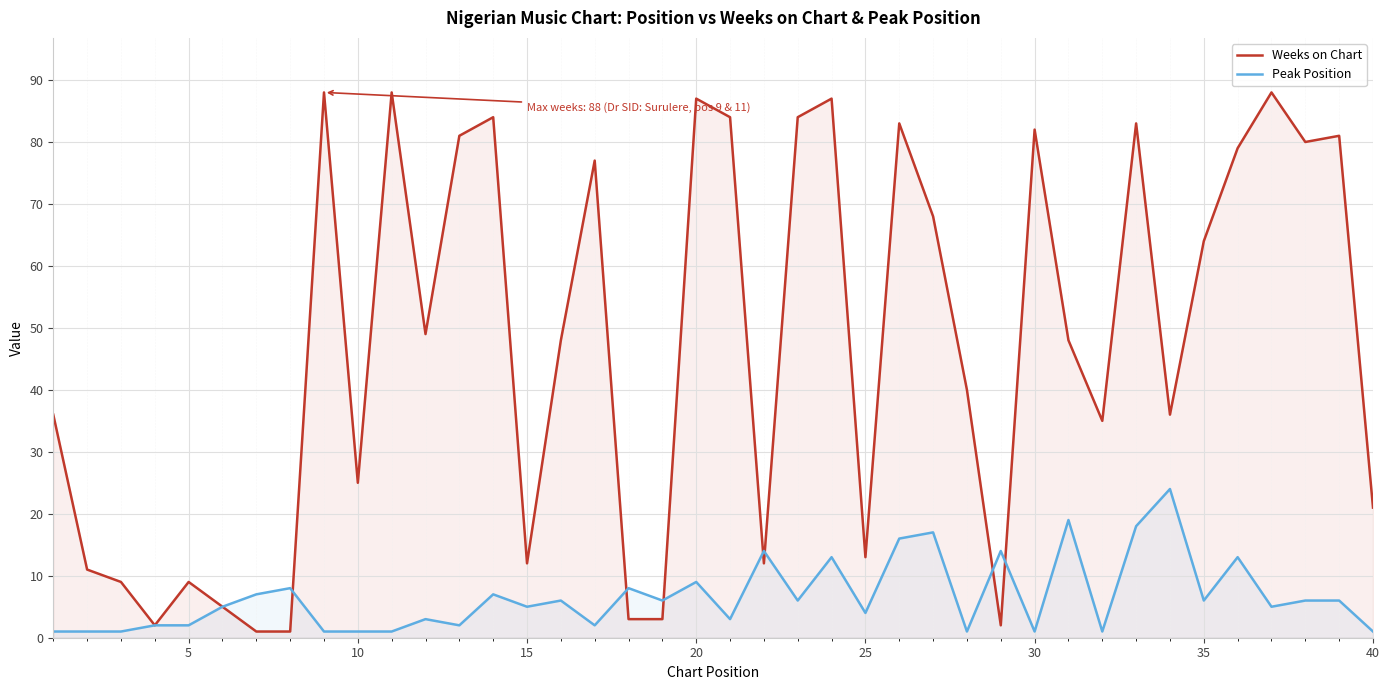

Which series has the largest total across all categories?

Weeks on Chart